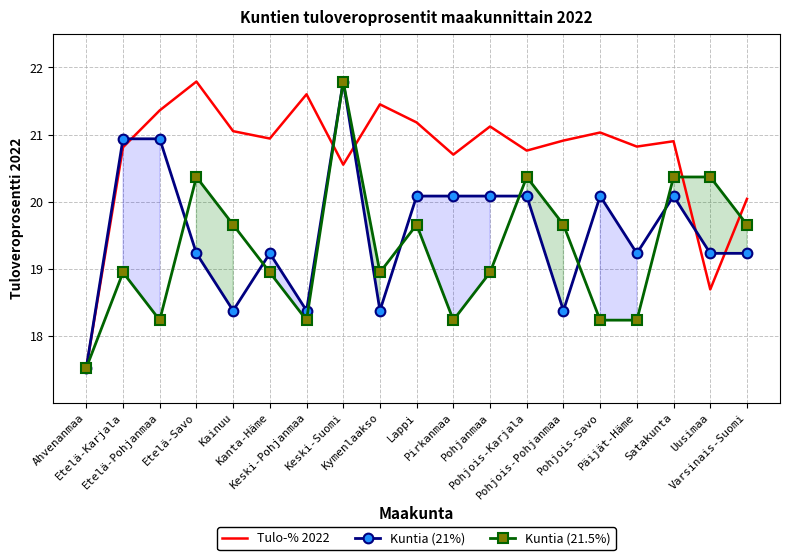

At which label does Kuntia (21%) first exceed 19?

Etelä-Karjala